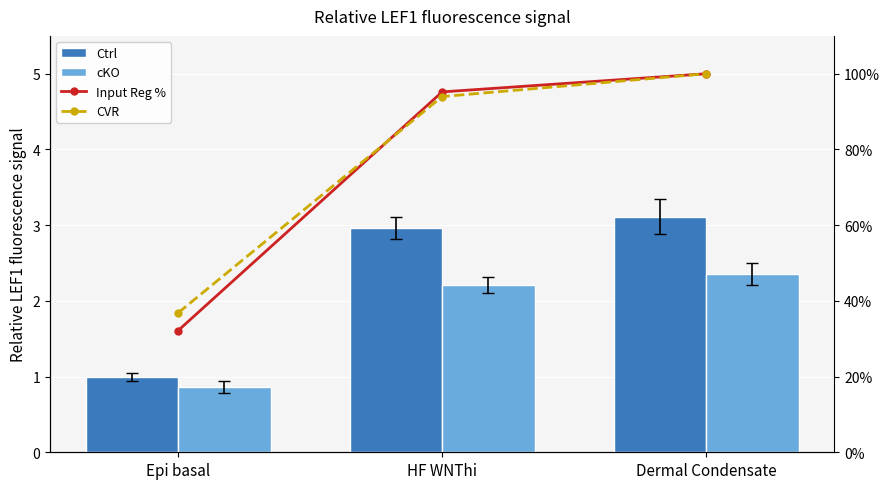

Which series has the widest spread of values?

Ctrl